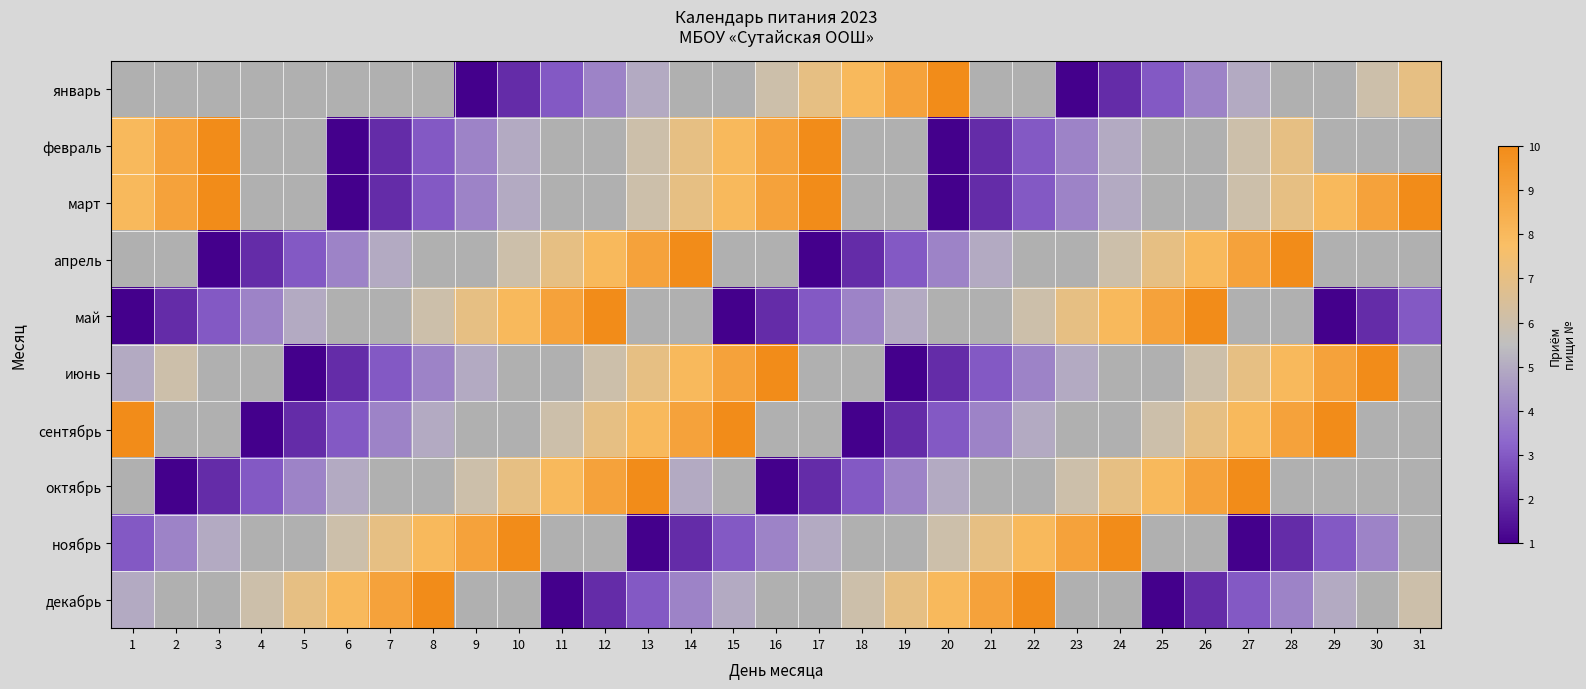

Is it true that май equals 10.0 at 26?

True